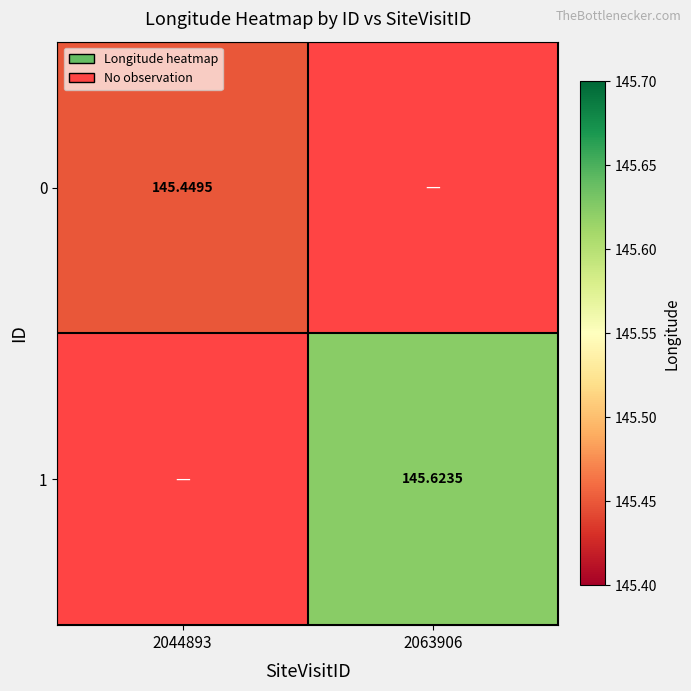

At which label does 0 first exceed 145?

2044893